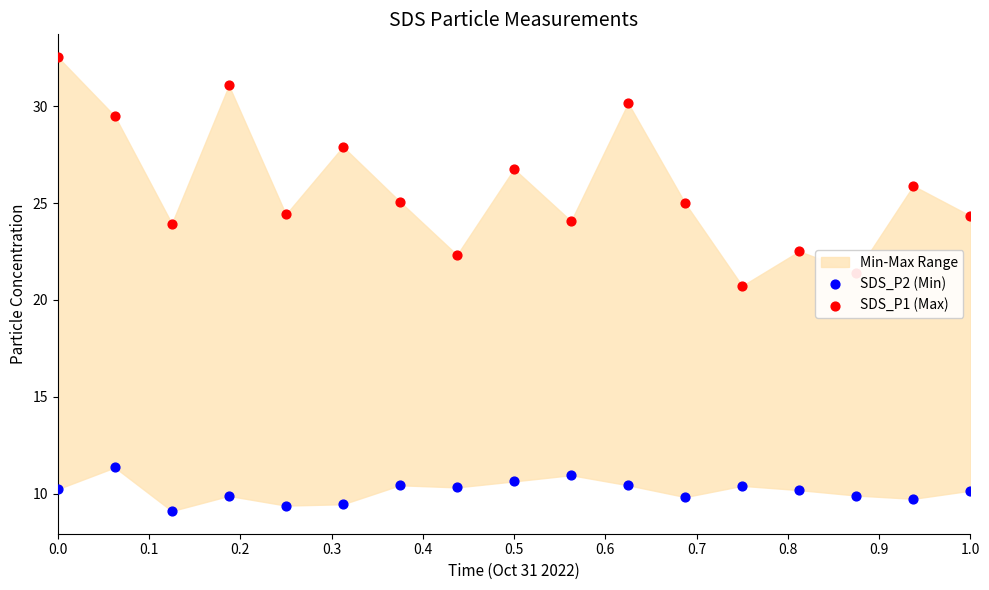

Which series reaches the minimum Y coordinate?

SDS_P2 (Min)